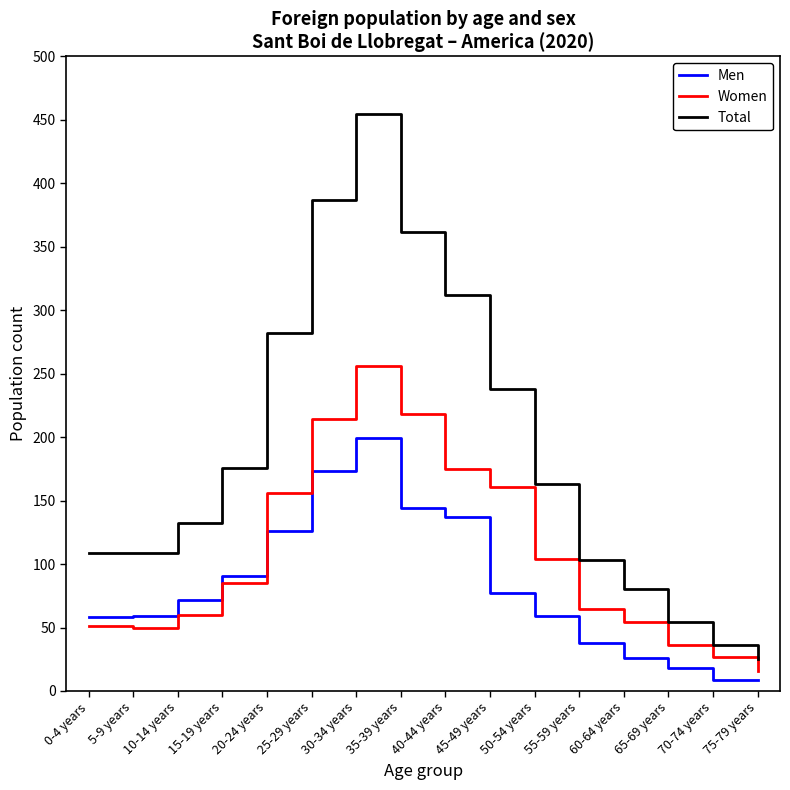

True or false: Total has more than 2 interior local peaks.

False